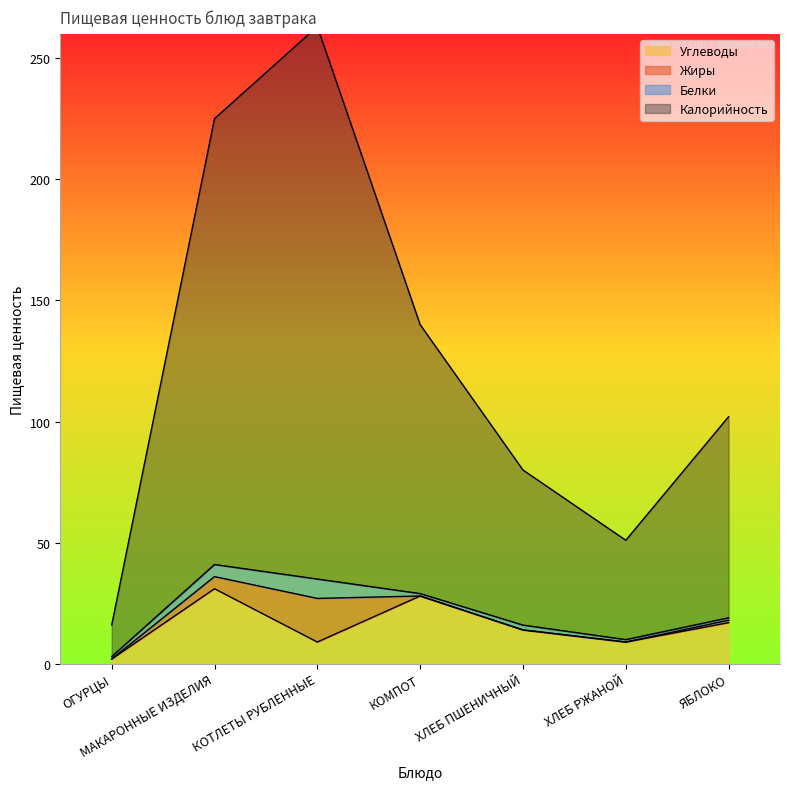

Which category has the highest value in the Калорийность series?

КОТЛЕТЫ РУБЛЕННЫЕ